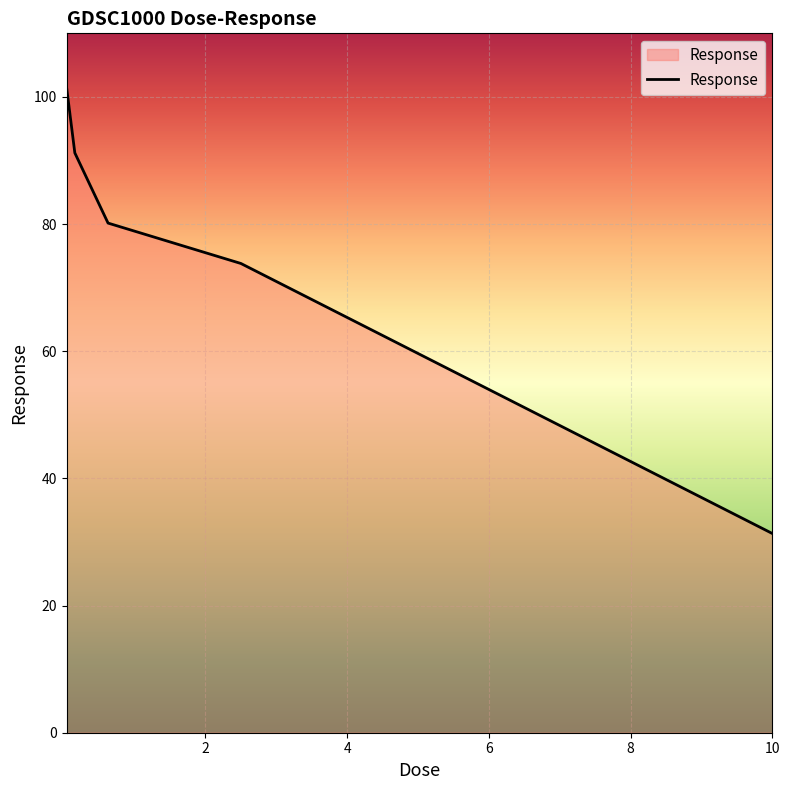

How many lines are shown in the chart?

1